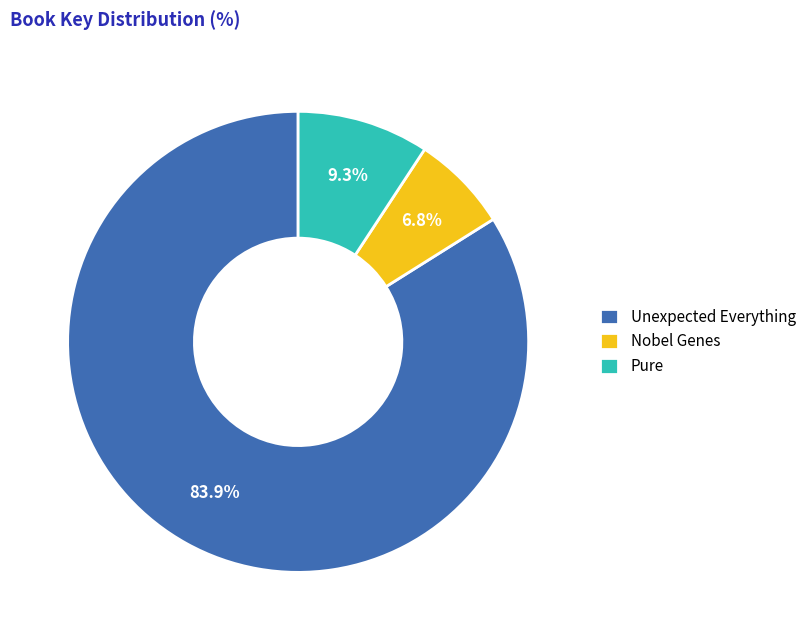

What portion of the pie excludes Unexpected Everything?

16.1%